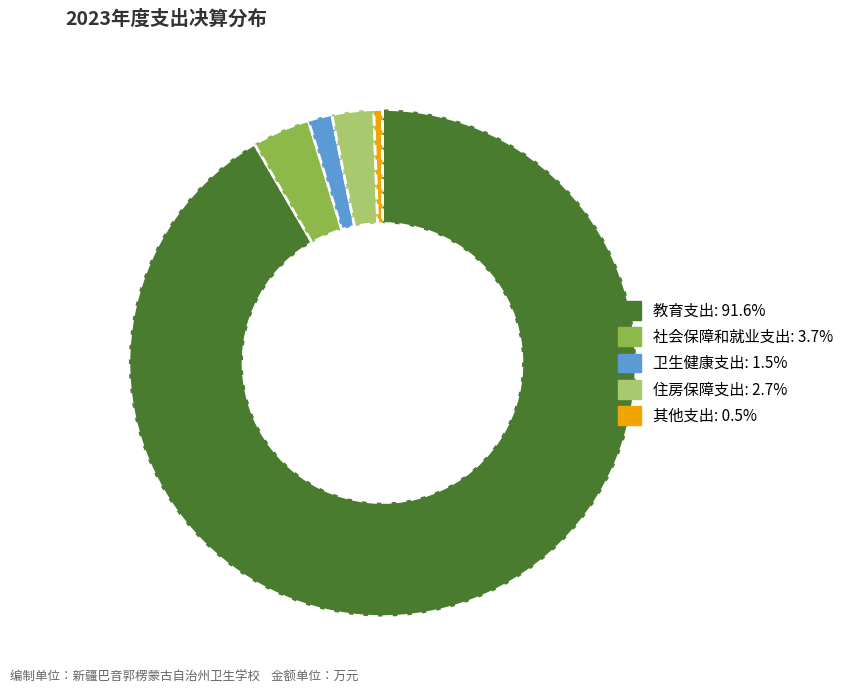

What is the largest slice in the pie chart?

教育支出